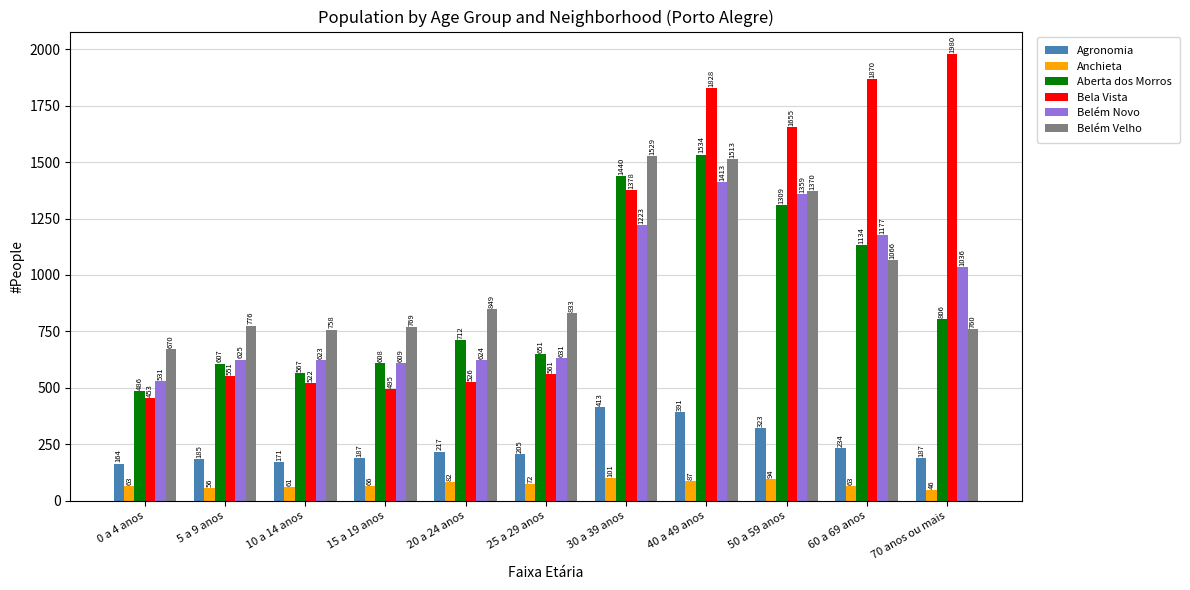

Which series has the widest spread of values?

Bela Vista